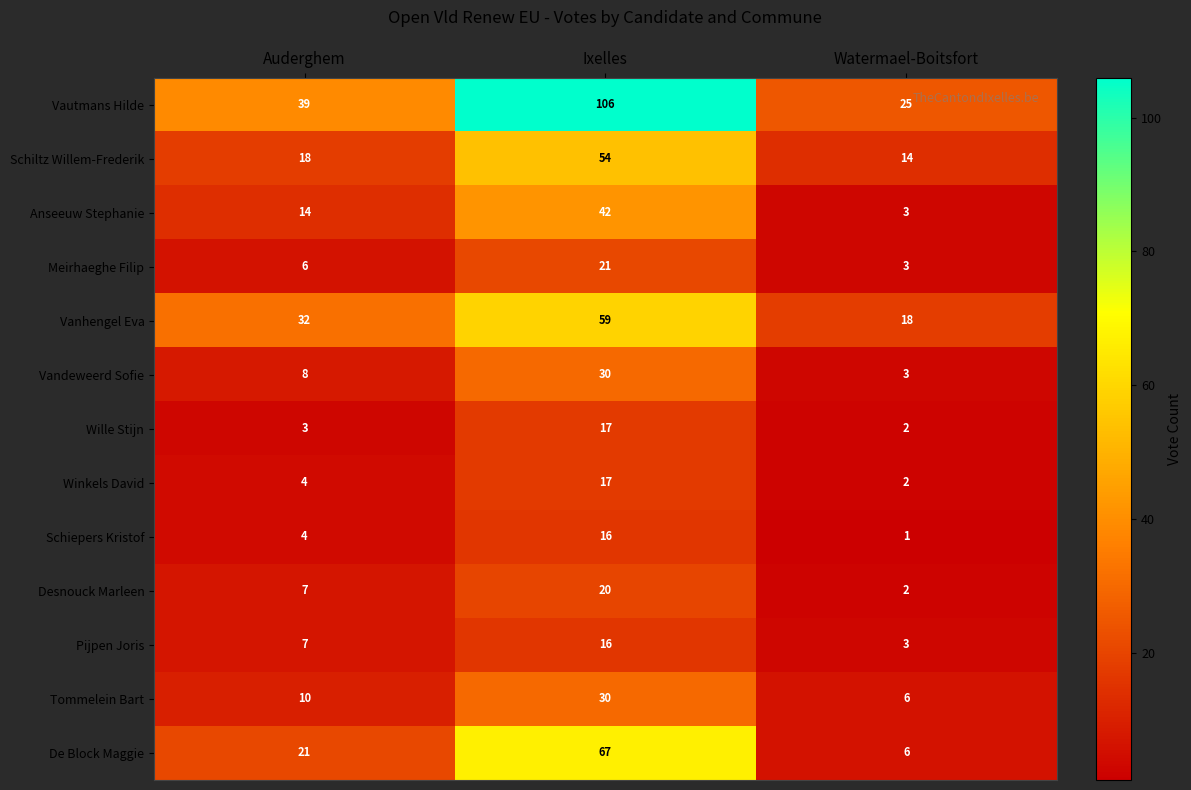

Count the Vautmans Hilde values in the range 25 to 106.

3